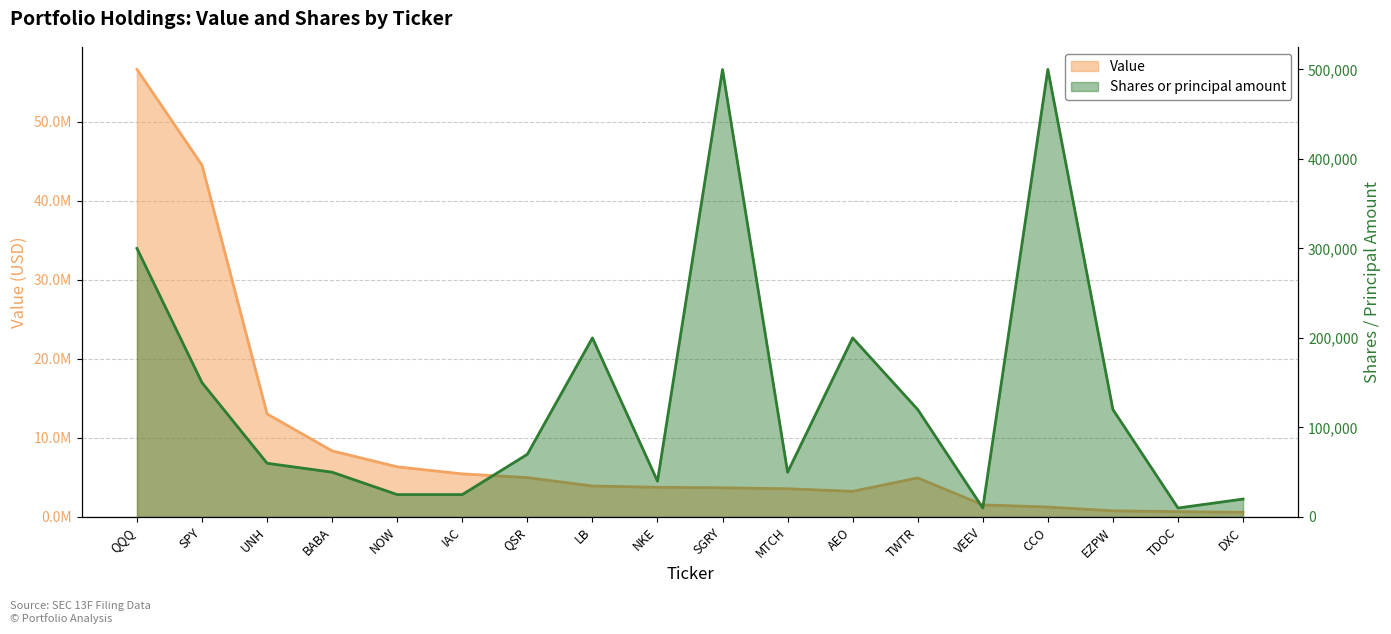

What is the label of the 2nd point from the left?

SPY